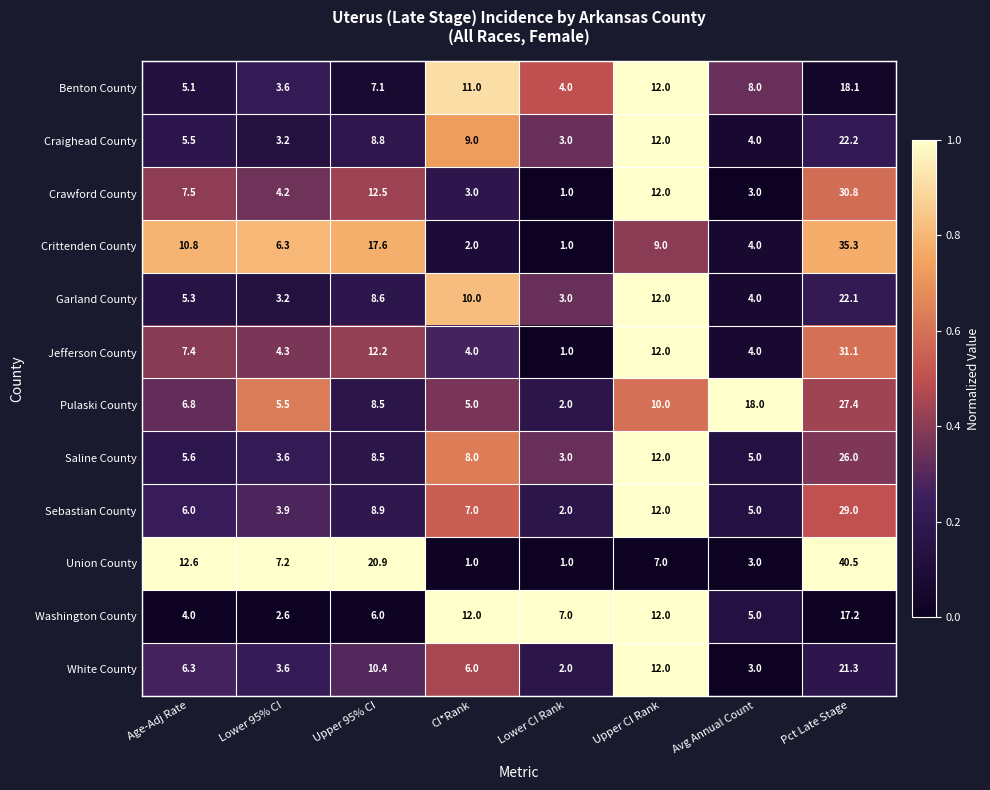

Which series changed the most between CI*Rank and Upper CI Rank?

Crawford County